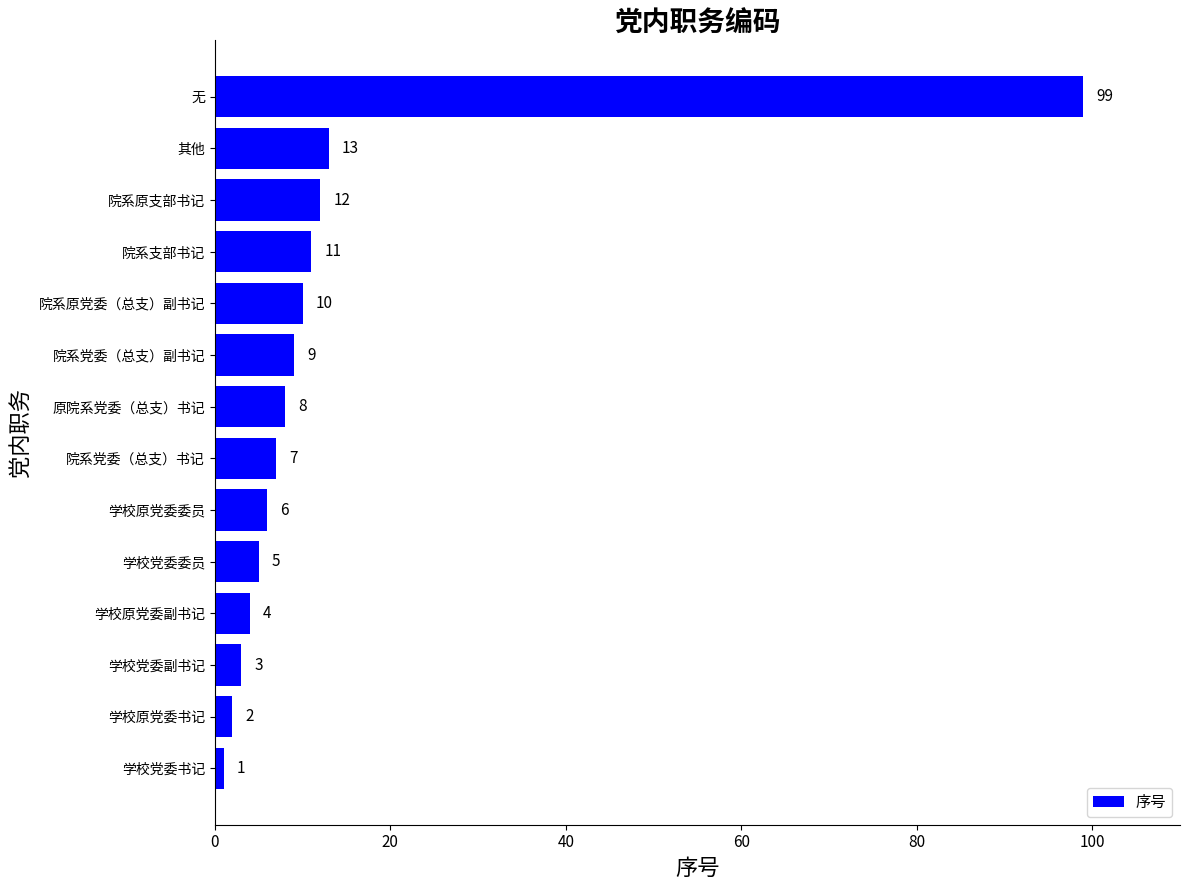

Is it true that the value at 院系党委（总支）书记 is 7?

True